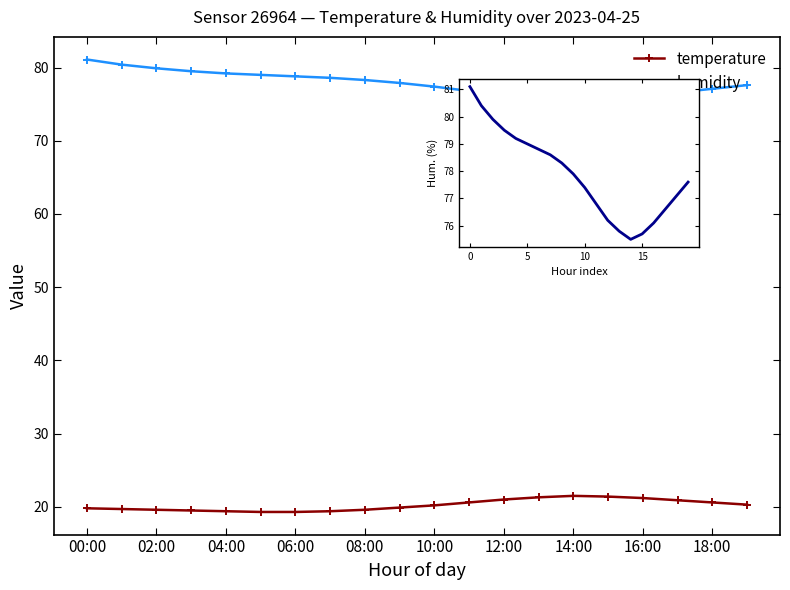

List the series in order of their peak value, highest first.

humidity, temperature